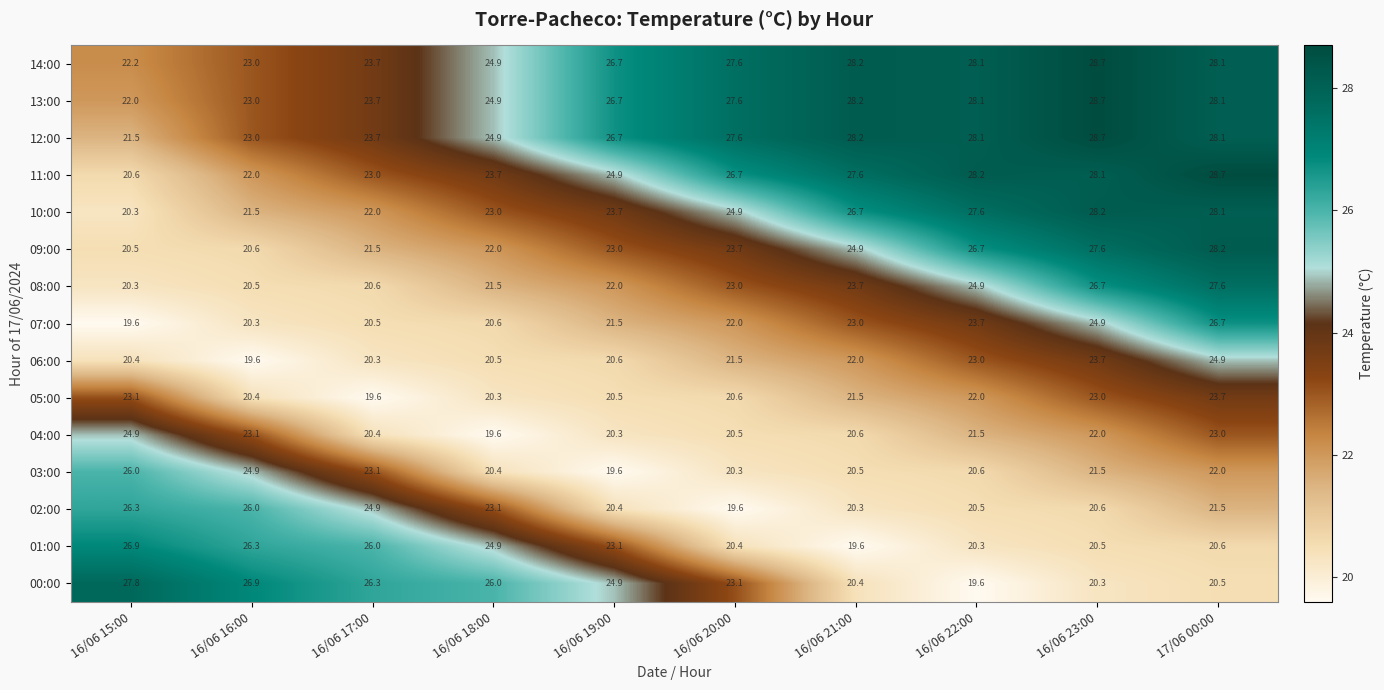

Is it true that 13:00 equals 28.7 at 16/06 23:00?

True